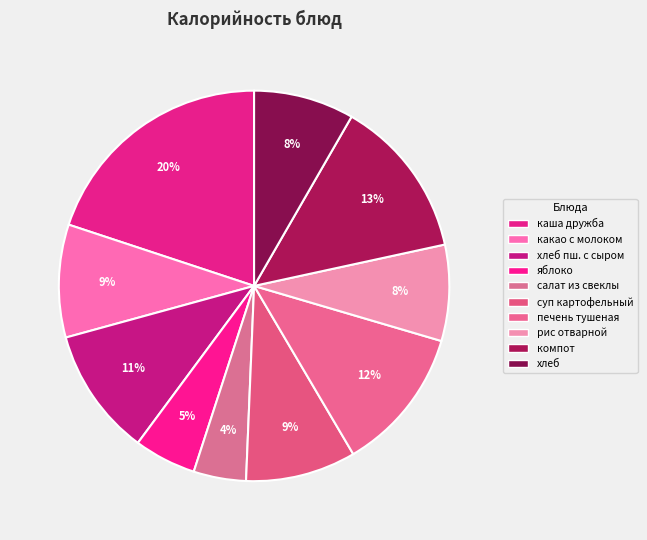

How many segments does this pie chart have?

10